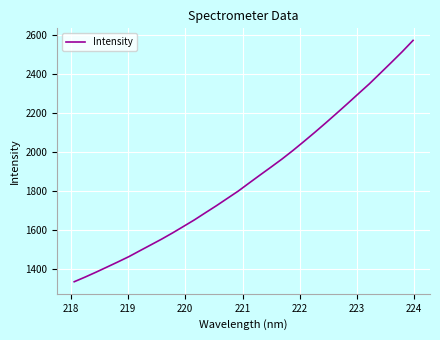

What is the difference between the maximum and minimum values?

1235.9